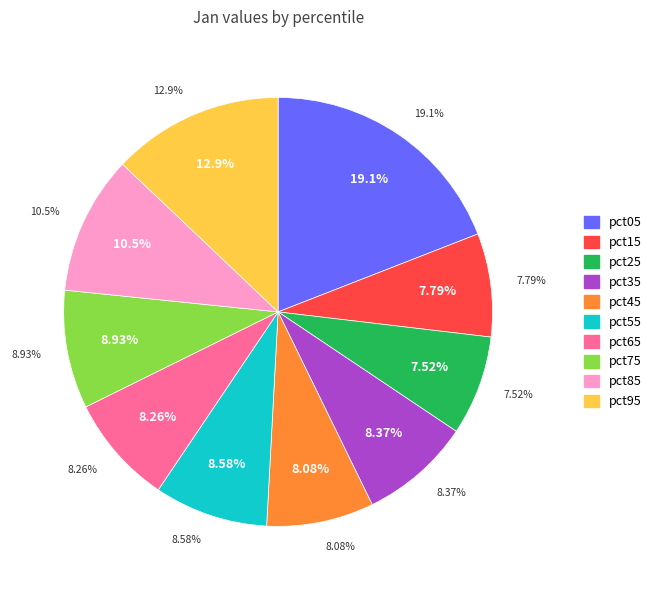

The pct35 slice represents 8% of the pie. True or false?

True